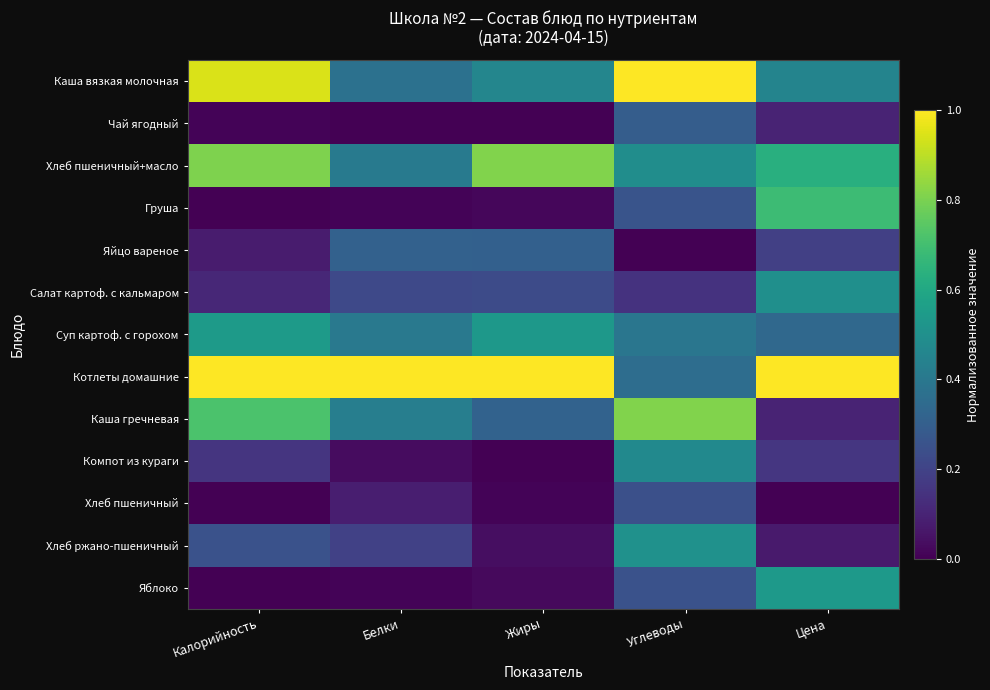

Which series has the largest range (max minus min)?

Каша гречневая